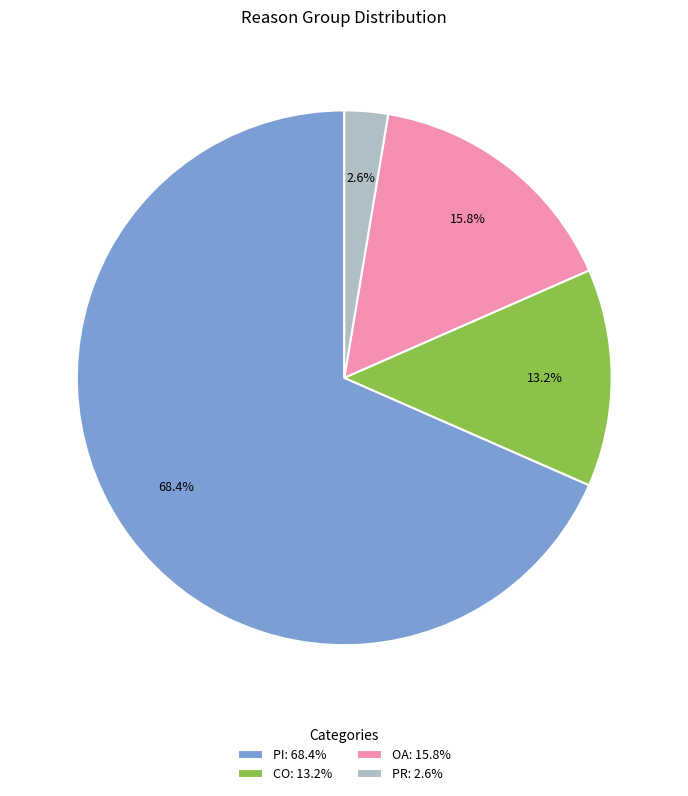

How many segments does this pie chart have?

4